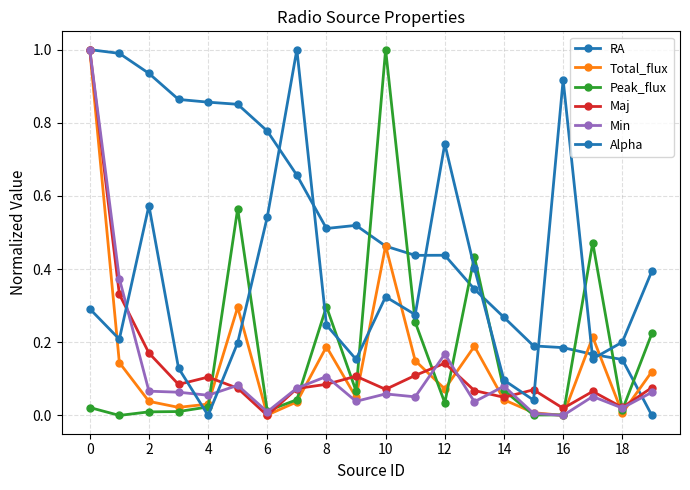

True or false: Peak_flux and Alpha intersect in this chart.

True